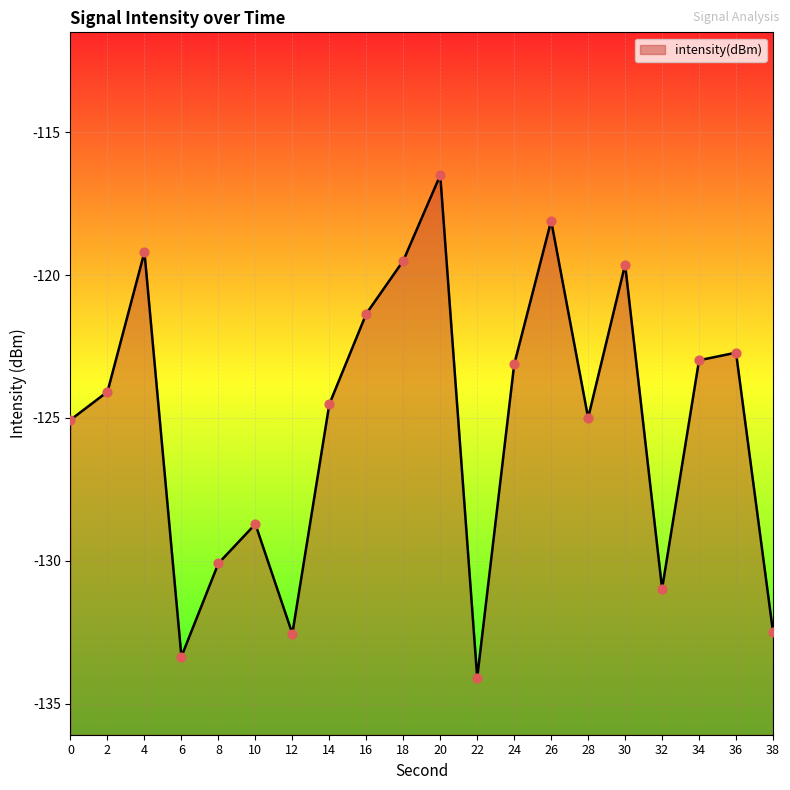

Between 20 and 8, which is larger?

20